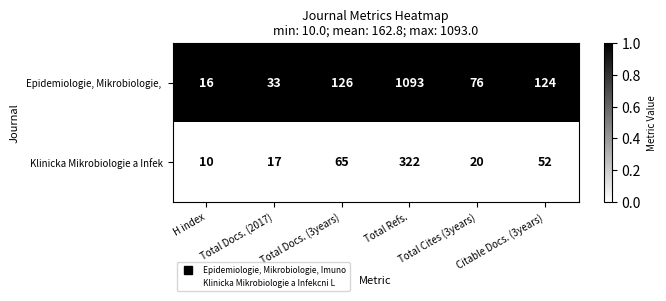

The Klinicka Mikrobiologie a Infek series shows 17 at Total Docs. (2017). True or false?

True